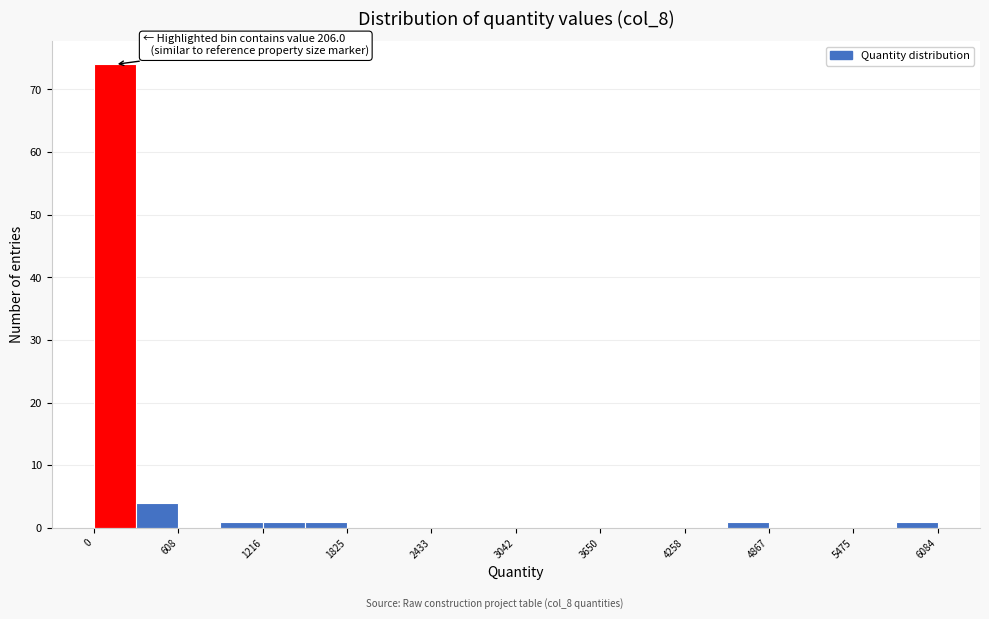

Read against the x-axis, roughly where is the centre of the tallest bar?

200